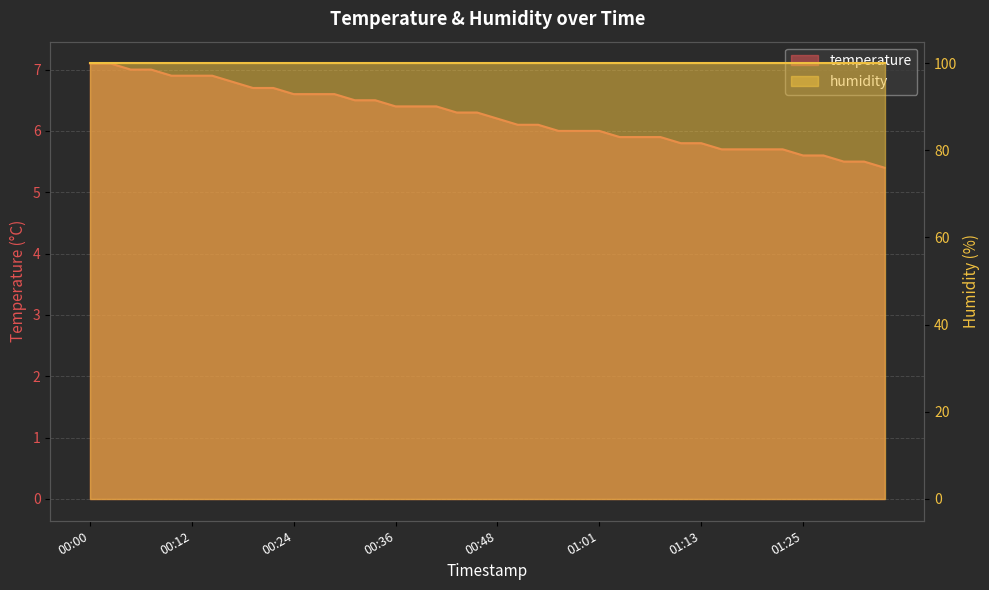

True or false: there are more than 0 points higher than both neighbors.

False